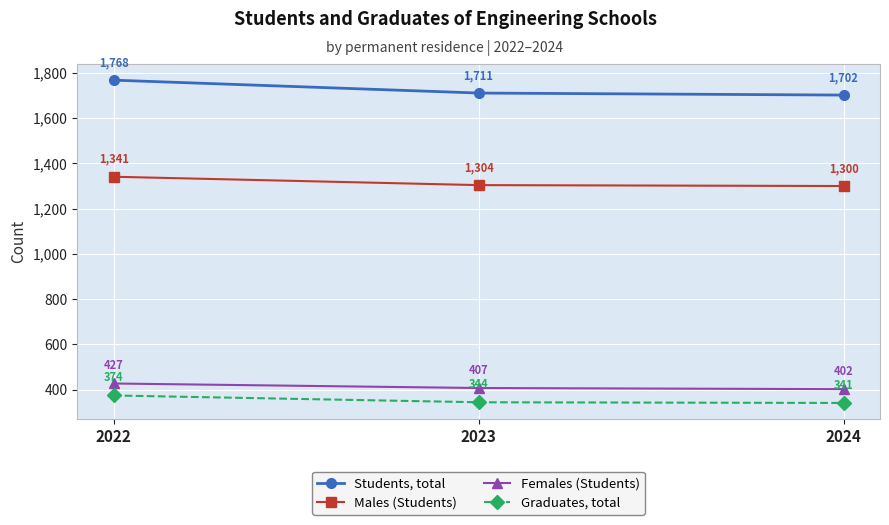

How many values in the Females (Students) series are below 407?

1